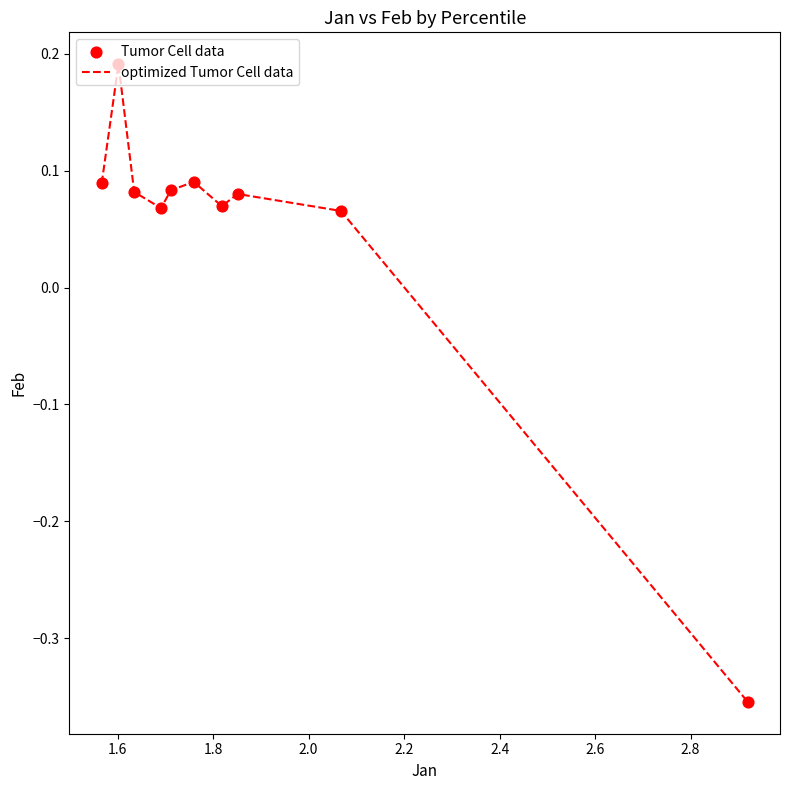

What is the difference between the maximum and minimum values?

0.5